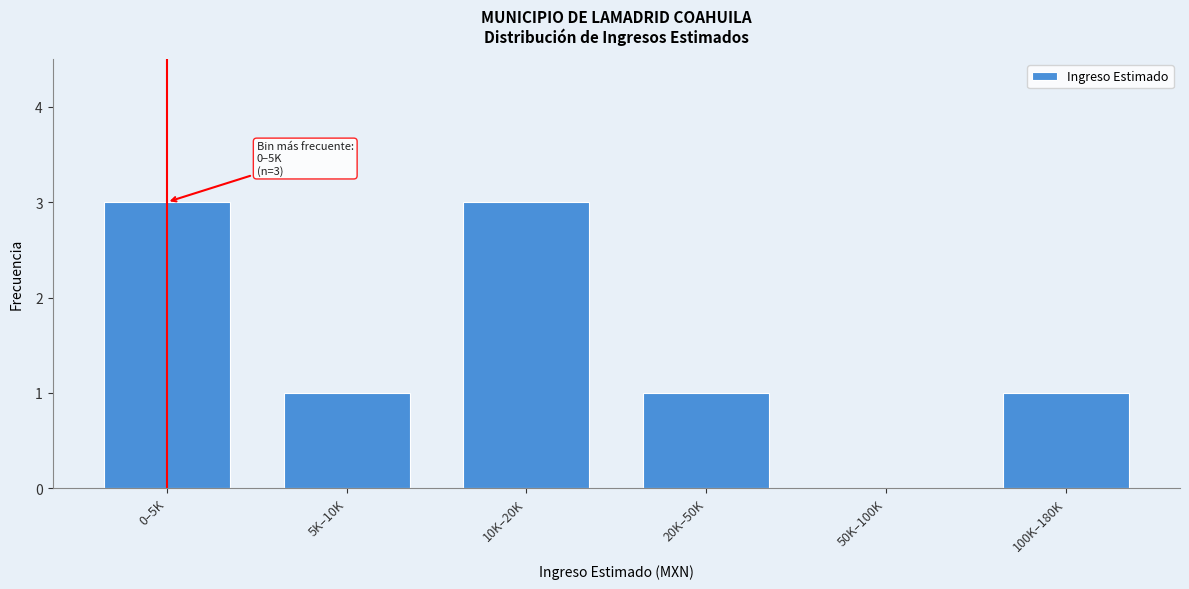

Reading left to right, transcribe all the data shown in this chart.

0–5K=3	5K–10K=1	10K–20K=3	20K–50K=1	50K–100K=0	100K–180K=1